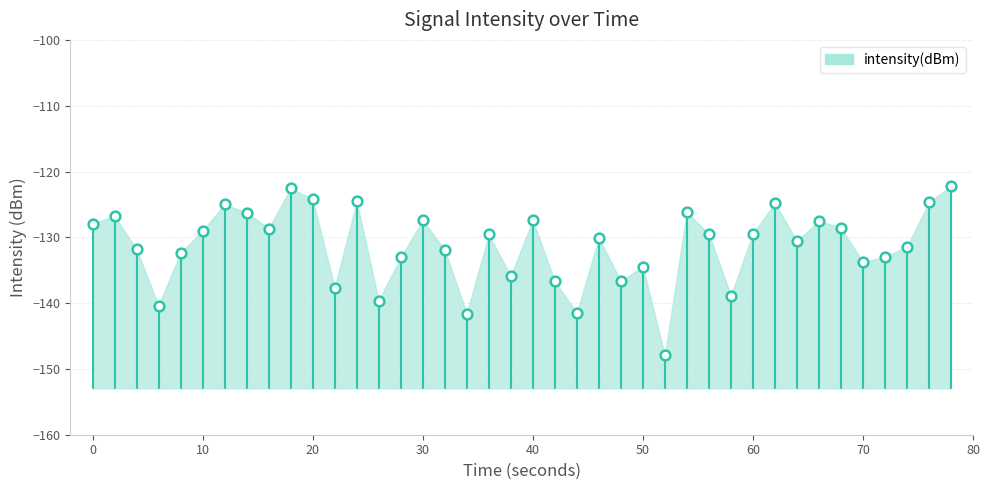

What is the range of Y values (max minus min)?

25.7